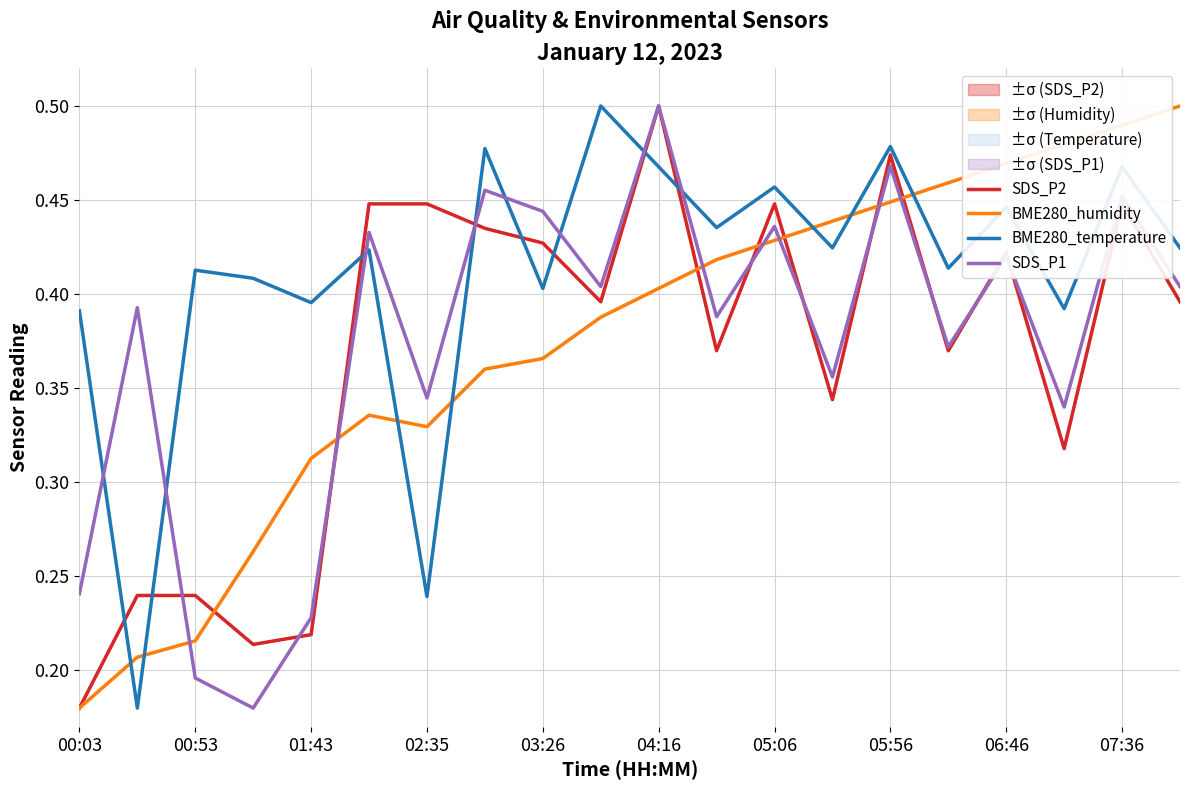

Does the chart have visible grid lines?

Yes